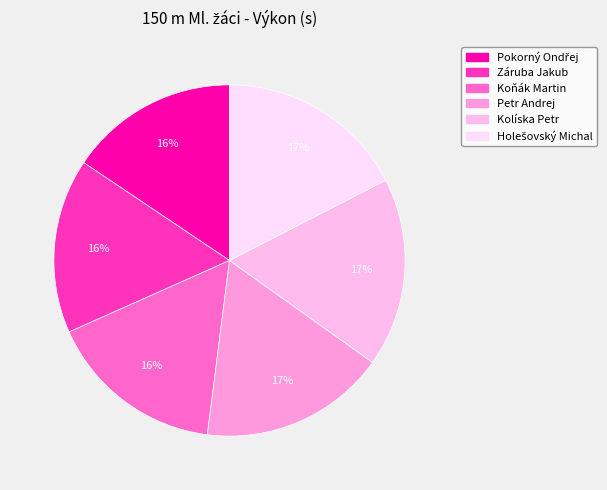

Count the number of slices in the pie.

6